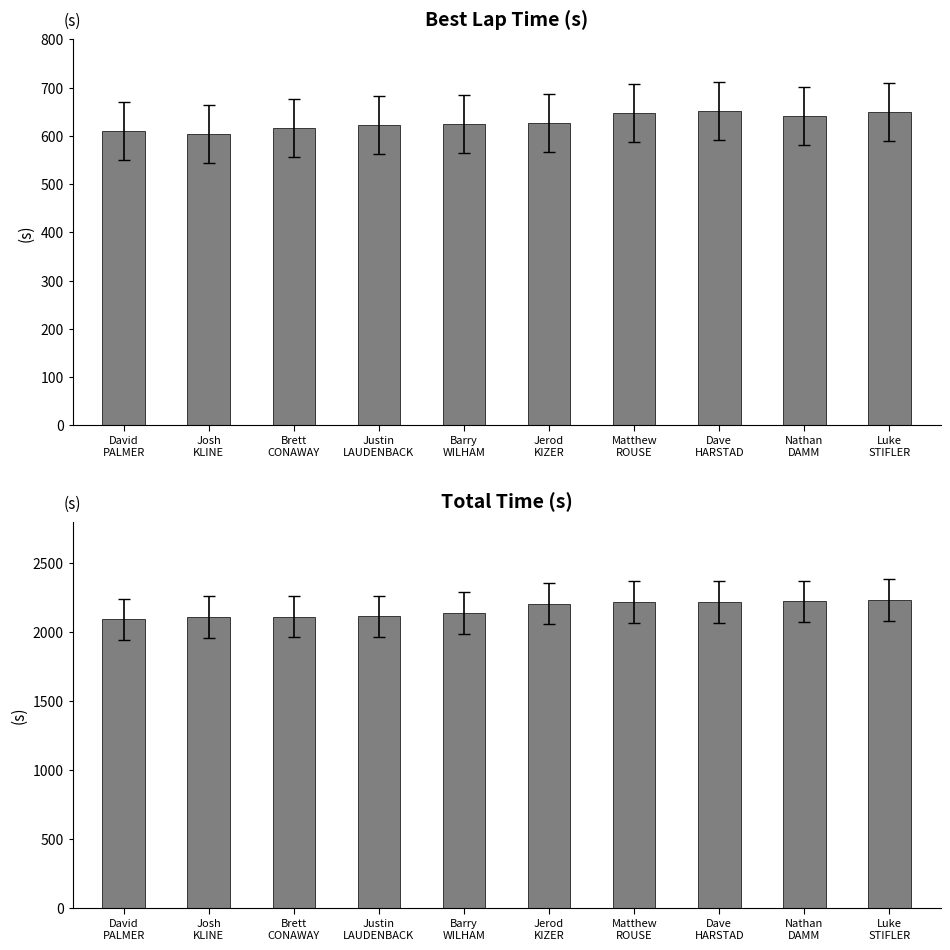

What is the difference between the maximum and minimum values in the Total Time series?

141.7